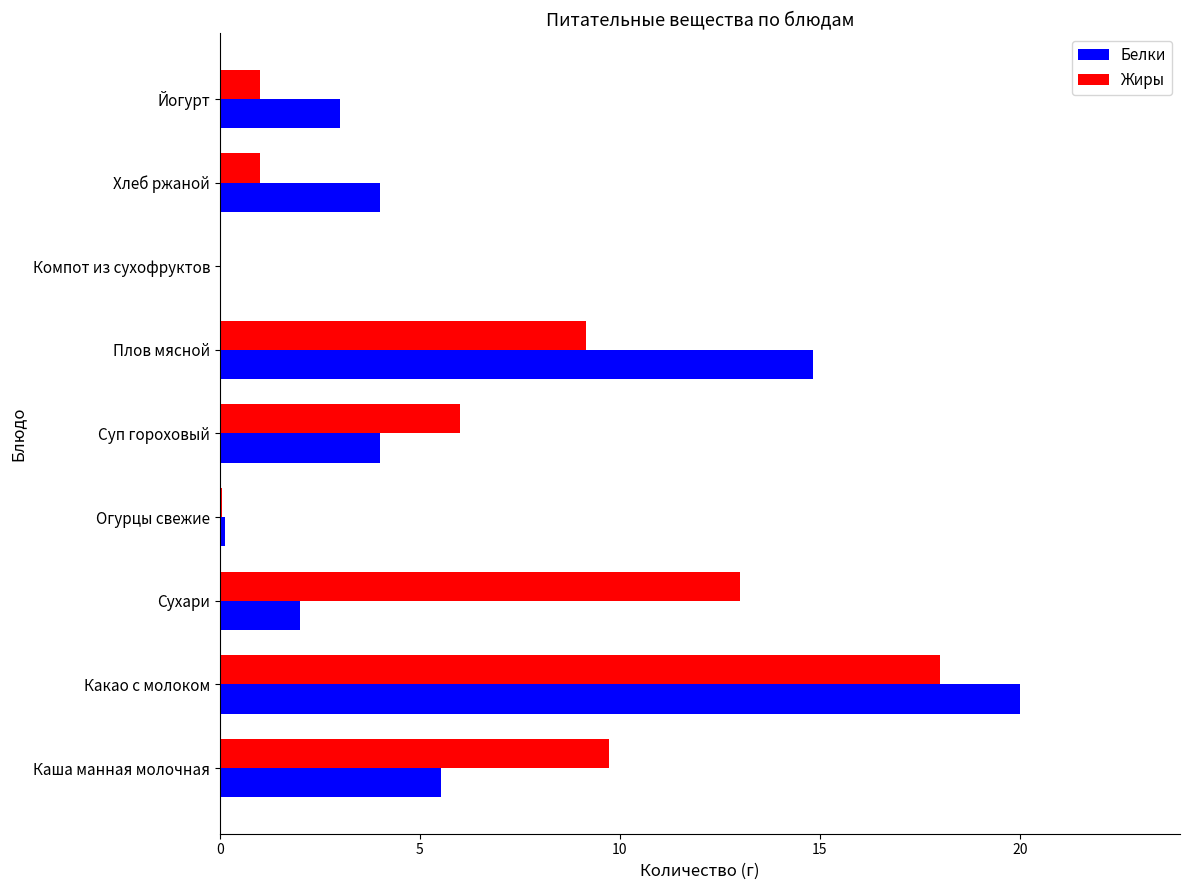

At which category is the sum across all series the highest?

Какао с молоком